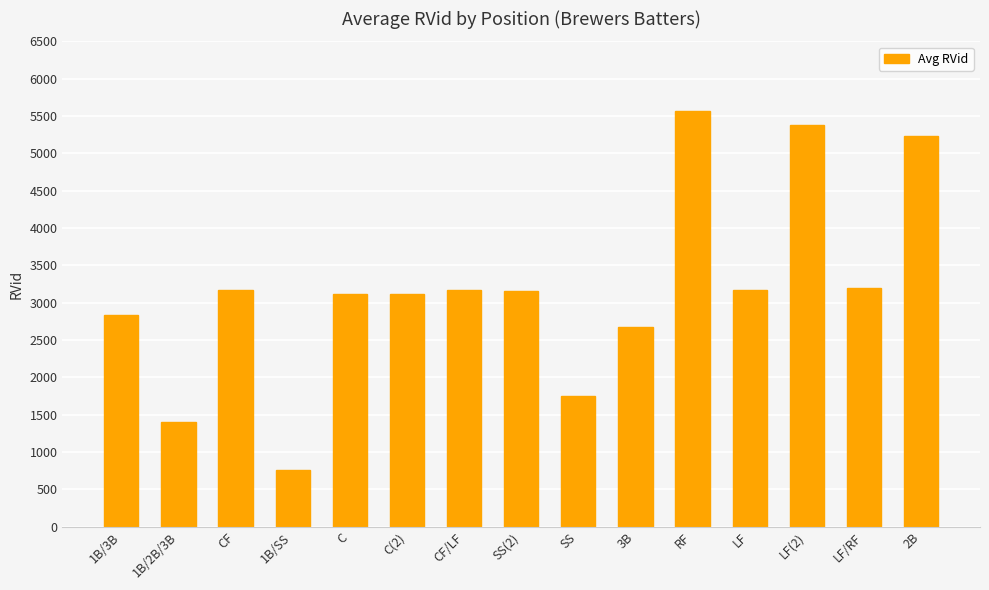

What is the ratio of the value at SS(2) to the value at RF?

0.6